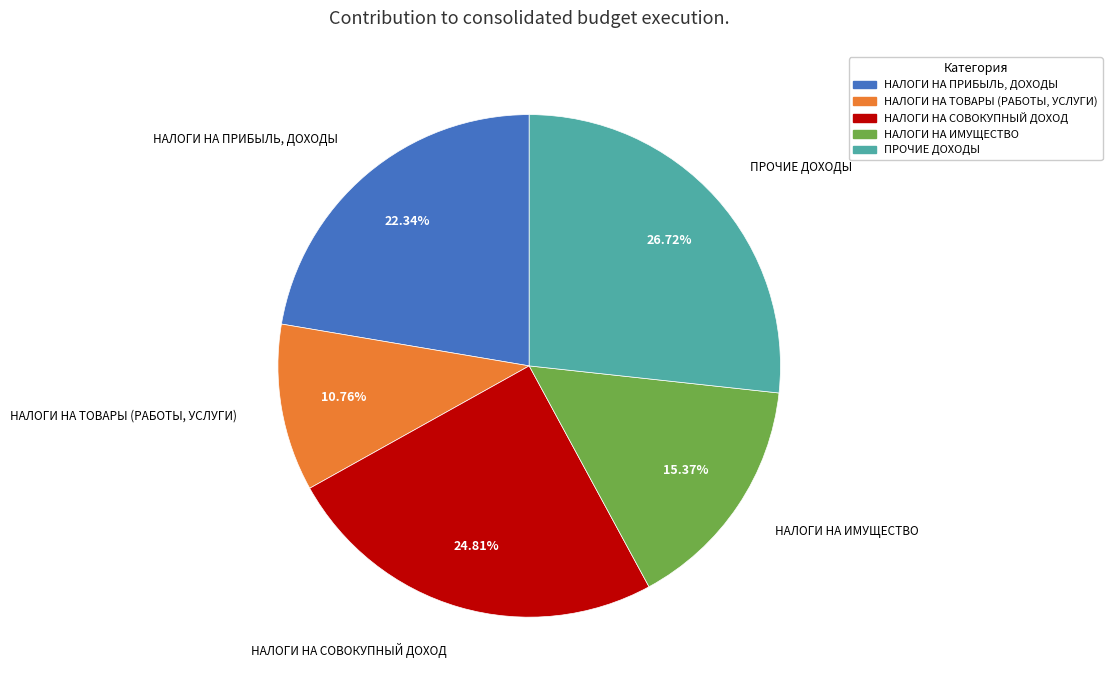

Is НАЛОГИ НА ИМУЩЕСТВО the majority of the pie?

No